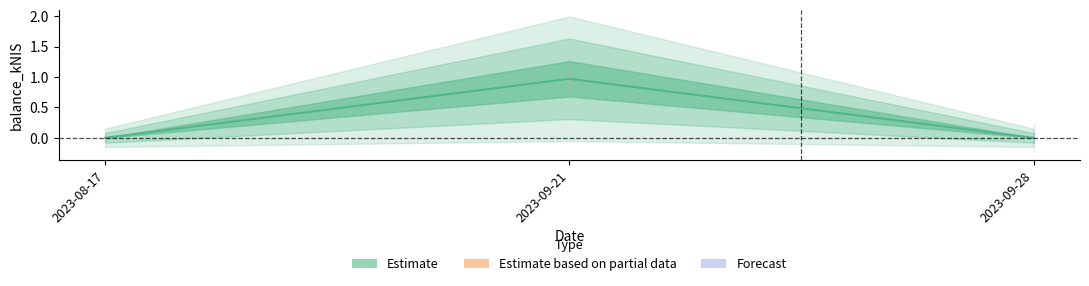

The chart shows a value of -0.4 at 2023-08-17. True or false?

False